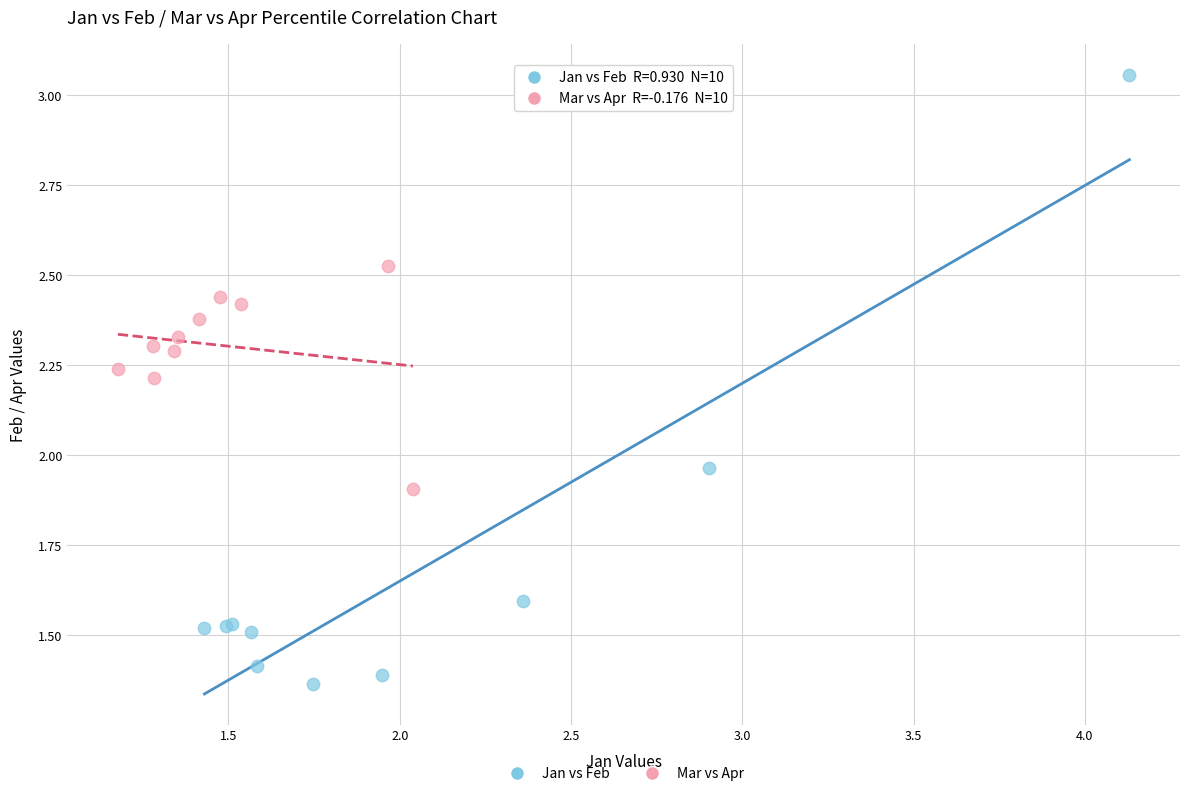

Which series reaches the maximum Y coordinate?

Jan vs Feb